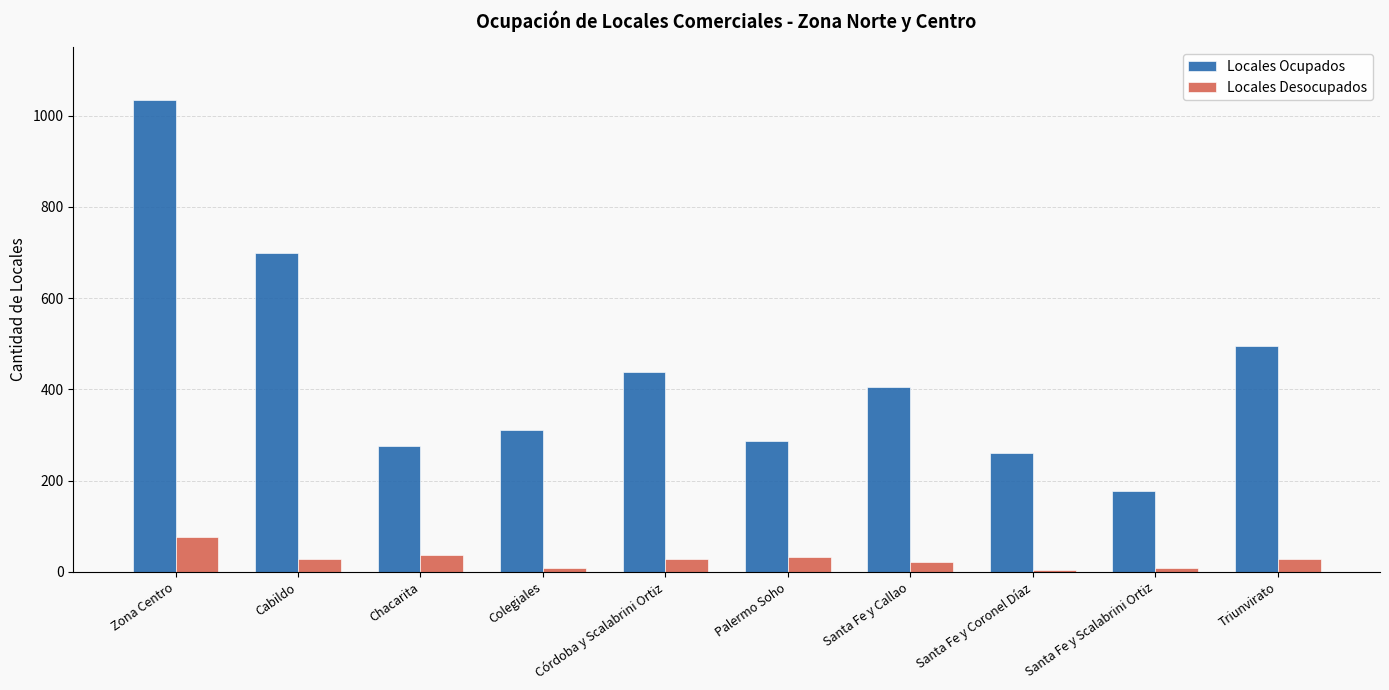

What position from the left is Córdoba y Scalabrini Ortiz?

5